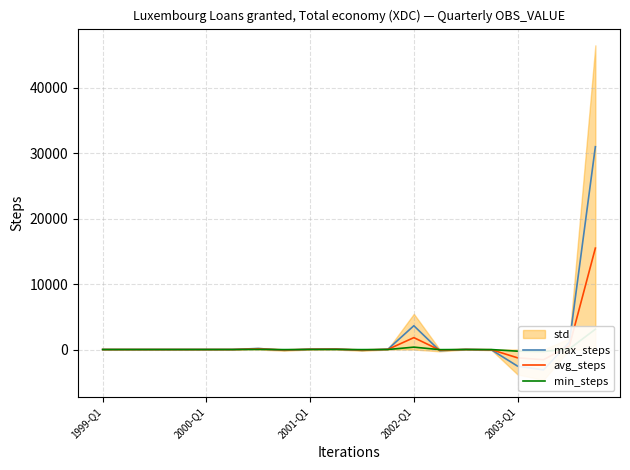

At which category is the sum across all series the highest?

19